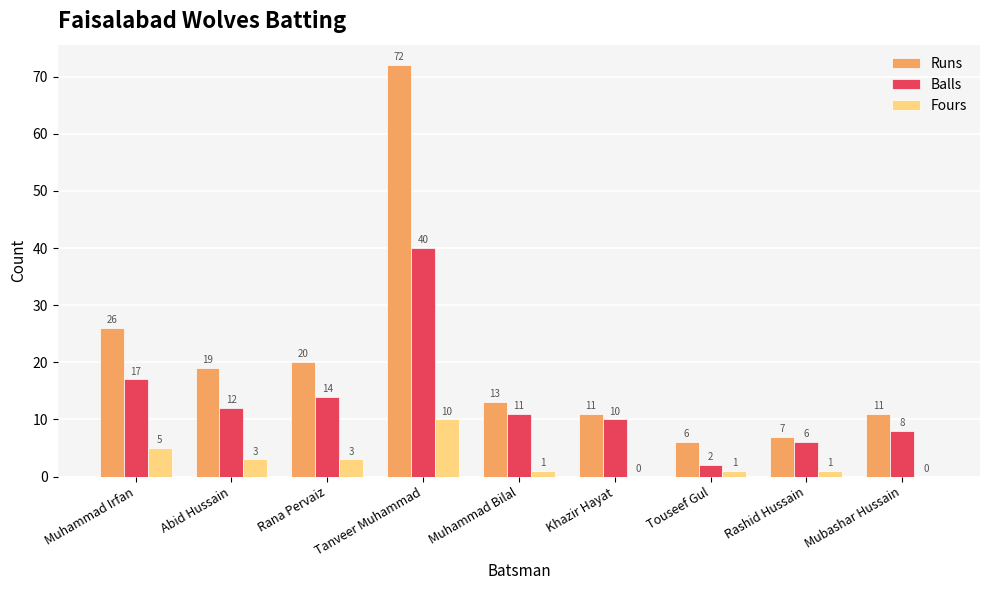

What are all the series names shown in the legend?

Runs, Balls, Fours